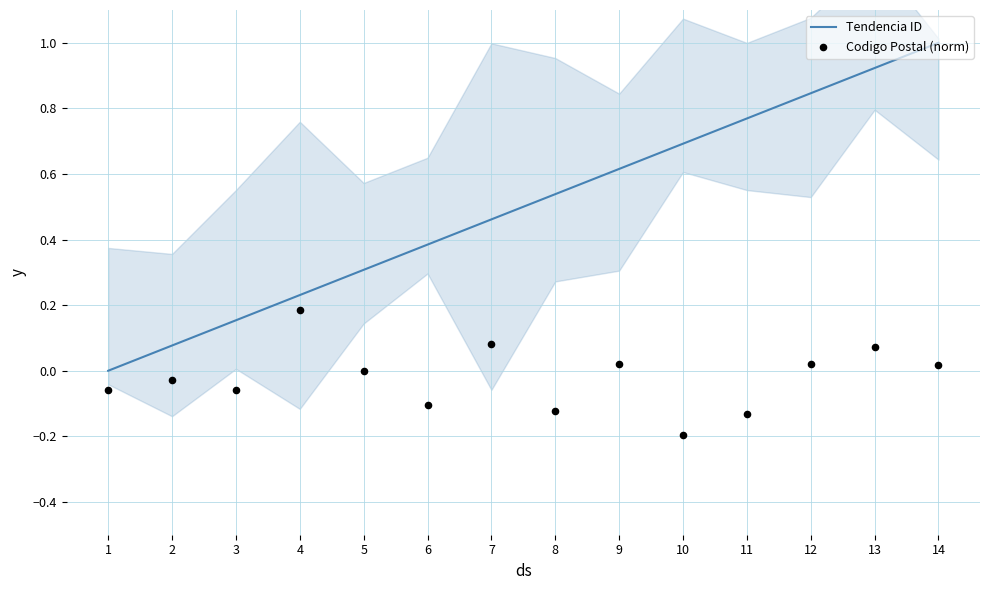

Which series contains the highest Y value?

Tendencia ID